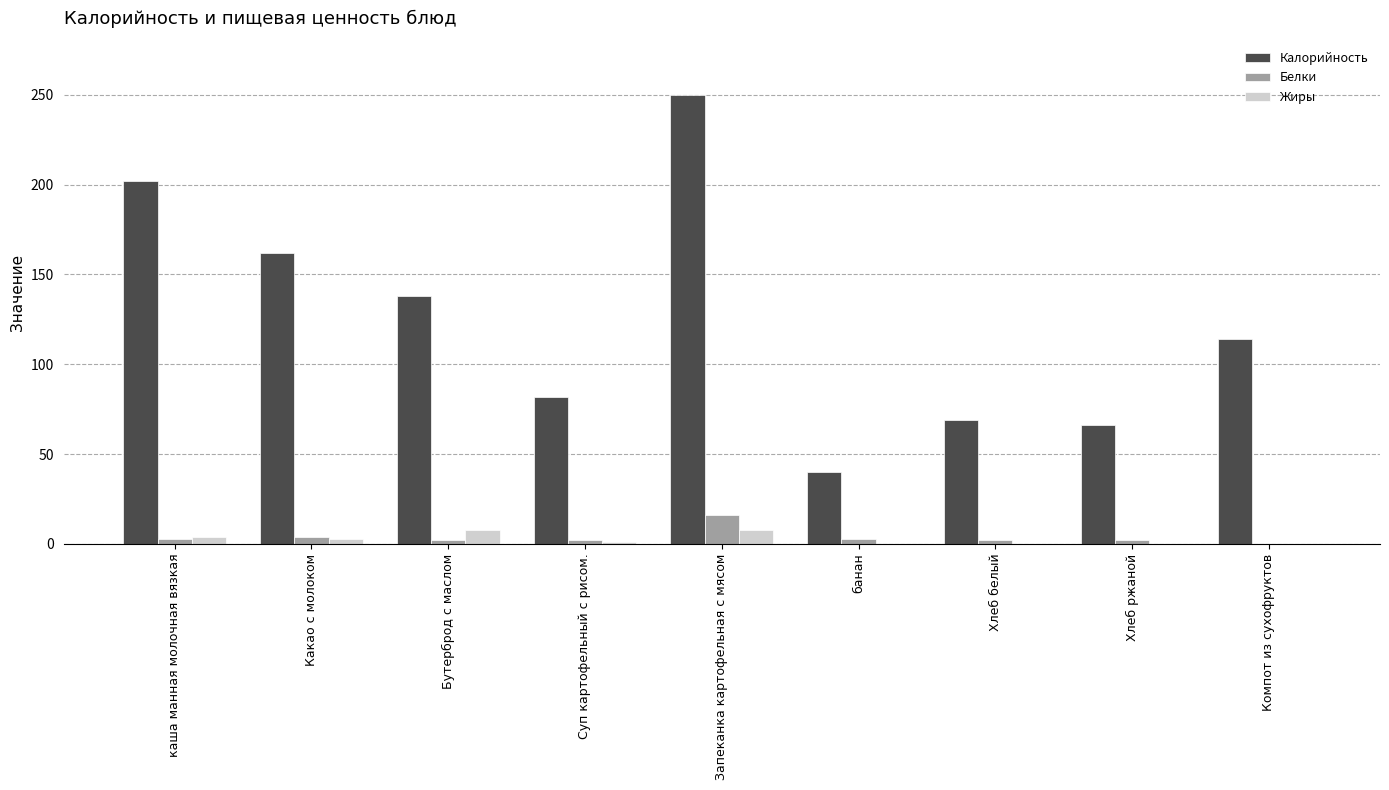

How many positive values does the Белки series have?

8